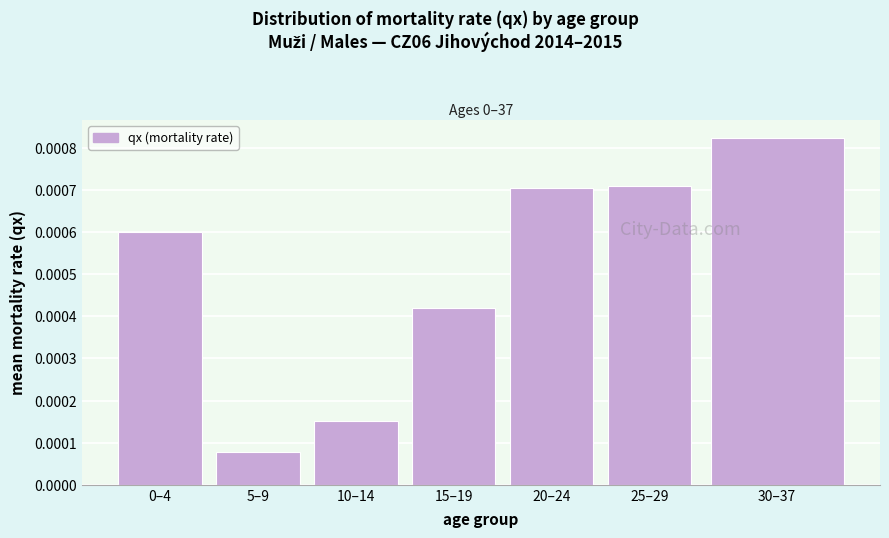

Count the values in the range 0 to 1.

7